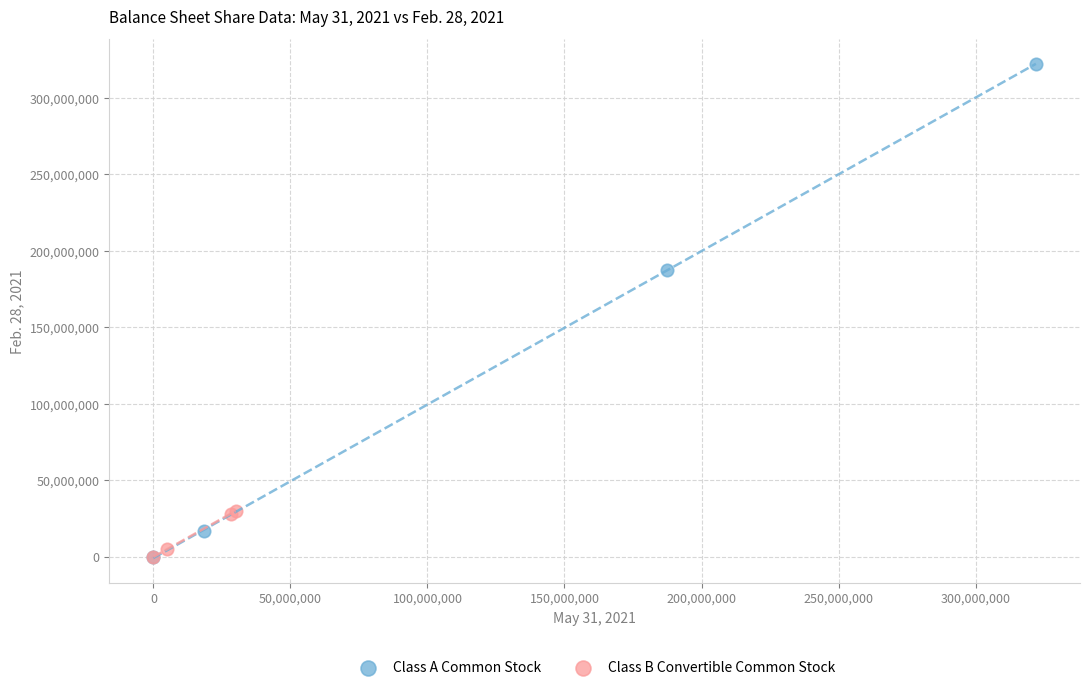

Which series has the largest Y range (max minus min)?

Class A Common Stock